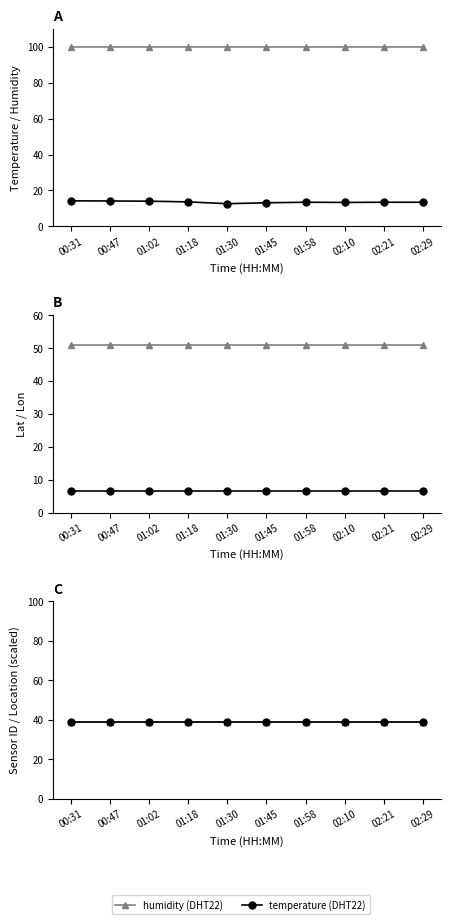

True or false: lat and location (÷50) cross at least once.

False